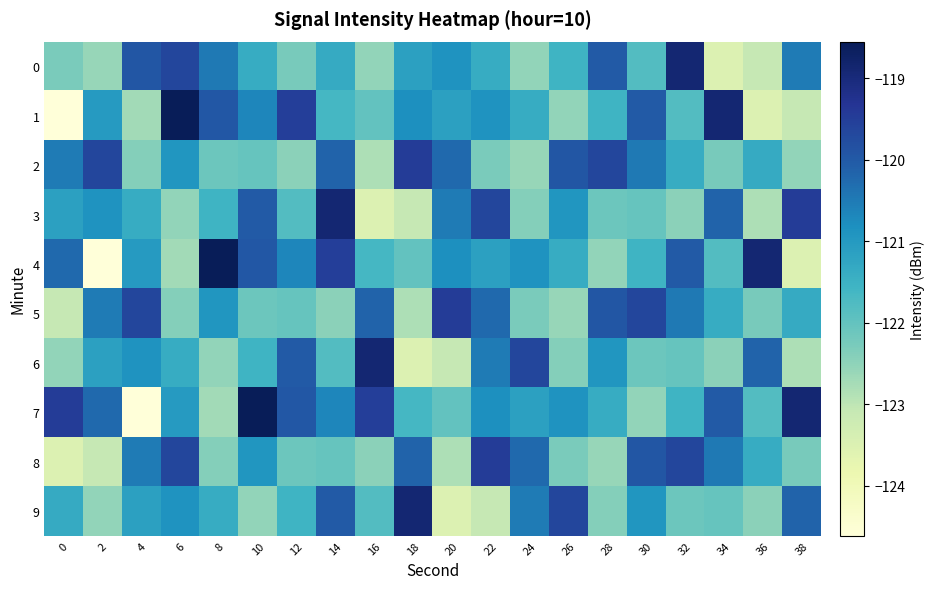

What is the difference between the highest and lowest values at 12?

3.0